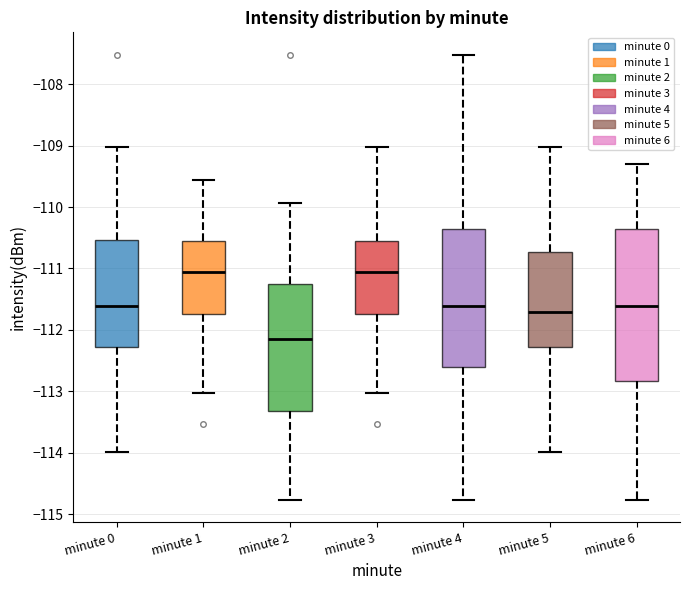

Which box's median line is the lowest?

minute 2